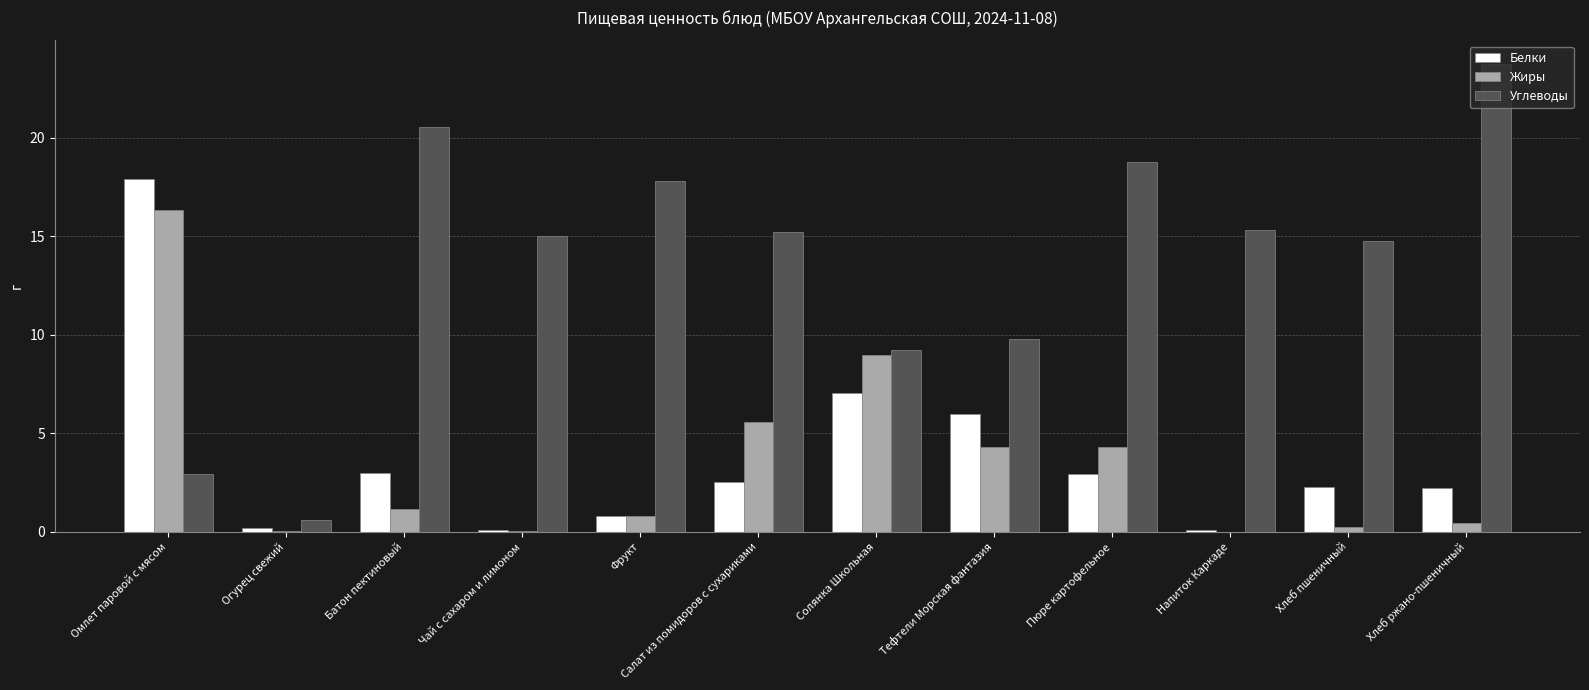

Which series has the widest spread of values?

Углеводы